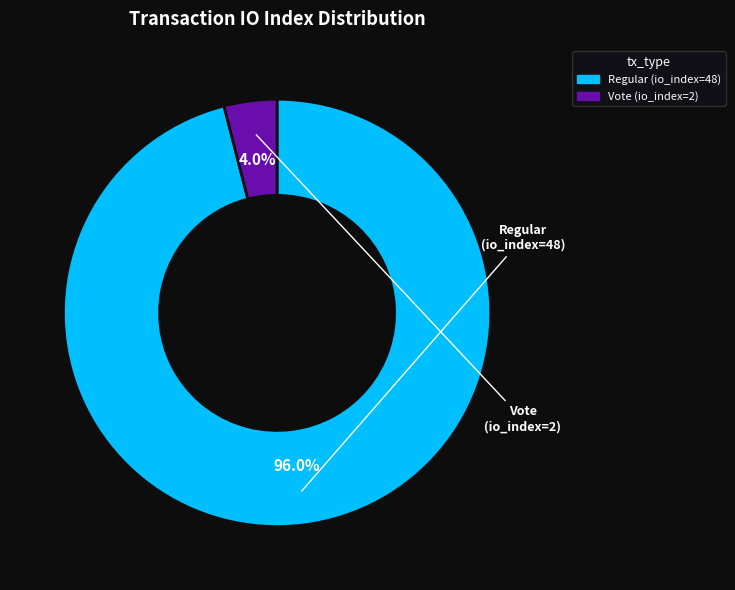

How many segments does this pie chart have?

2